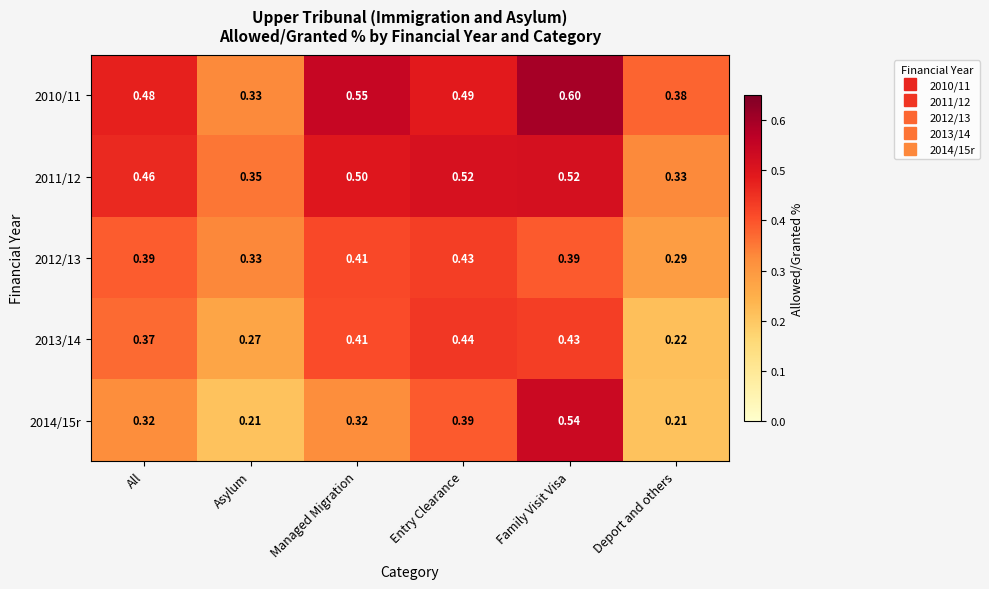

Is the value of 2013/14 at Asylum greater than the value of 2012/13 at Entry Clearance?

No